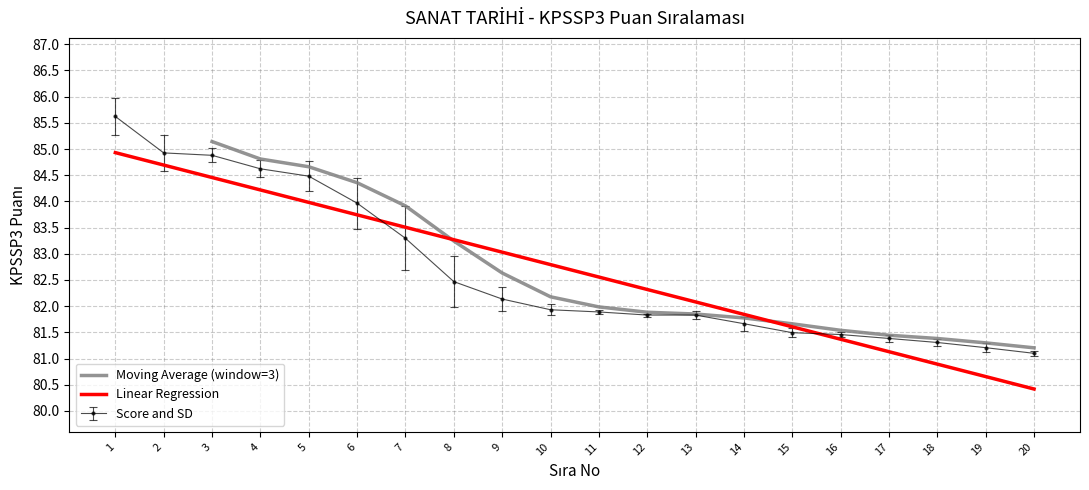

Is it true that Linear Regression equals 118.8 at 7?

False